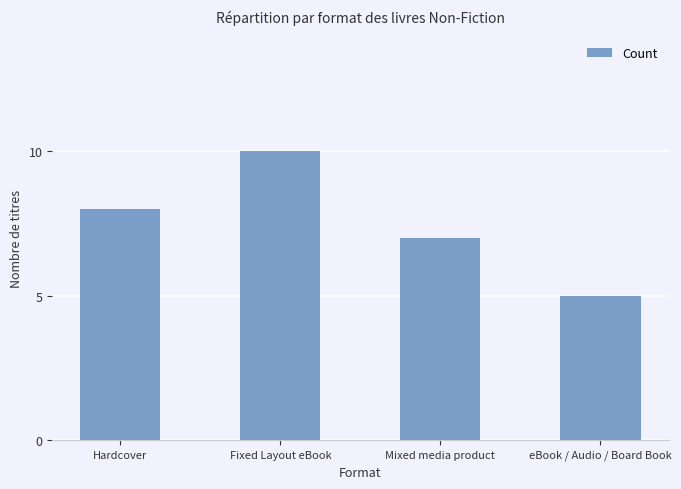

What is the average value?

8